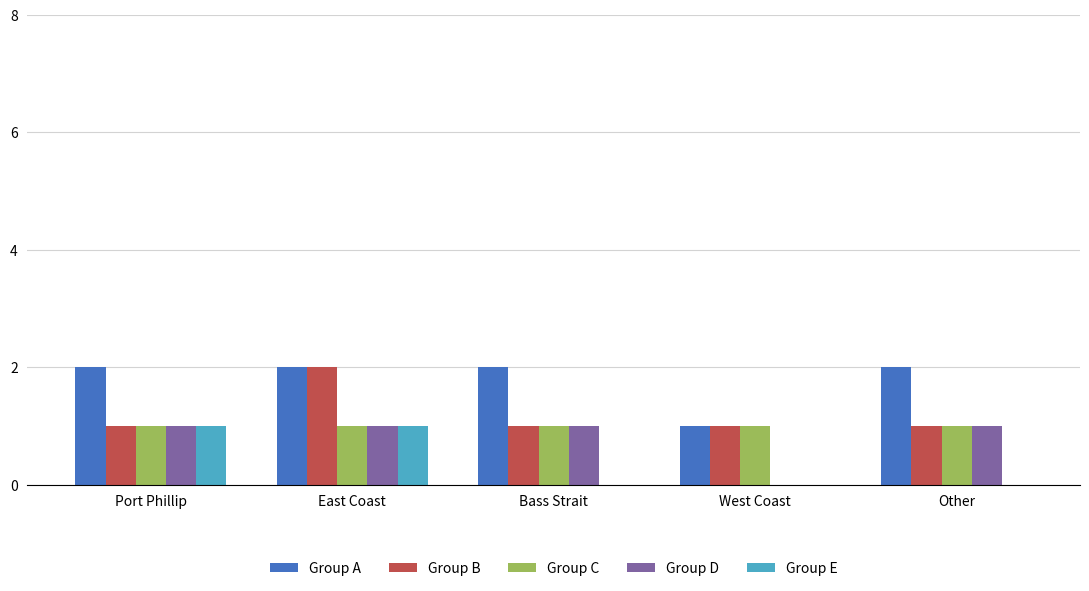

At which category is the sum across all series the highest?

East Coast